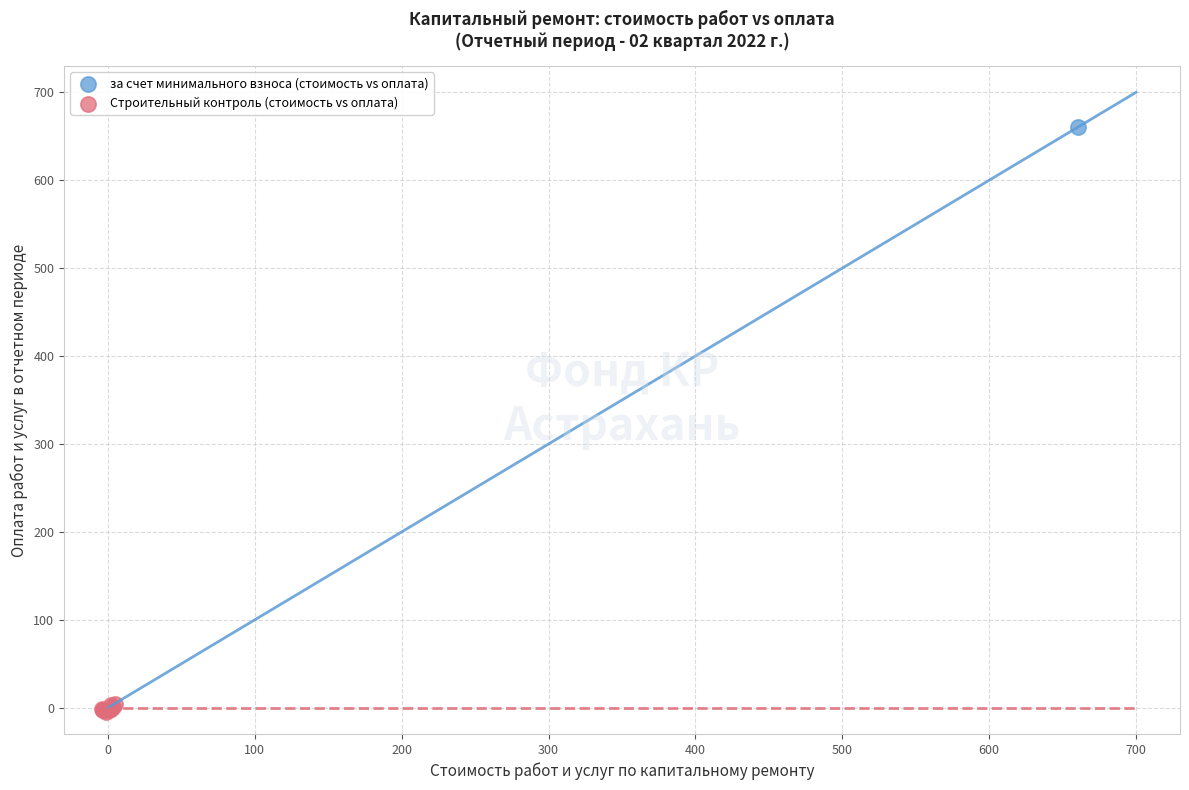

What are all the series names shown in the legend?

за счет минимального взноса (стоимость vs оплата), Строительный контроль (стоимость vs оплата)